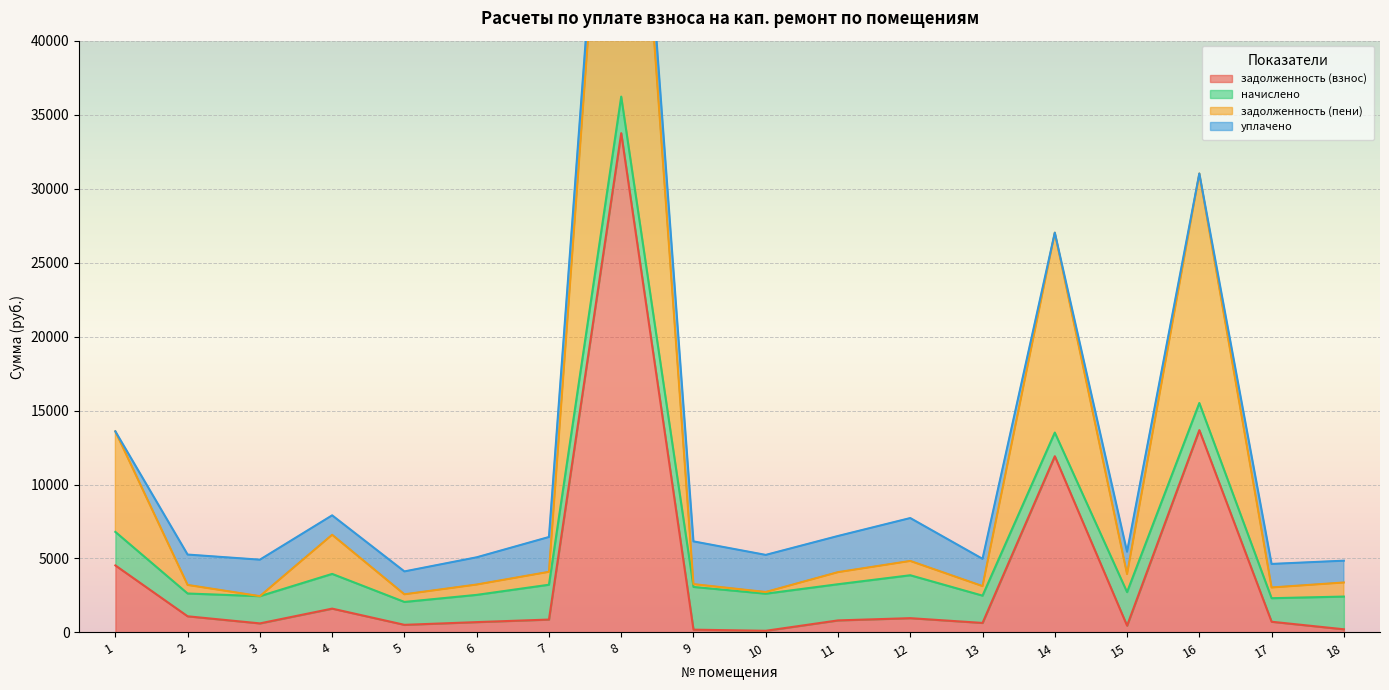

Does the chart display data point markers on the line(s)?

No